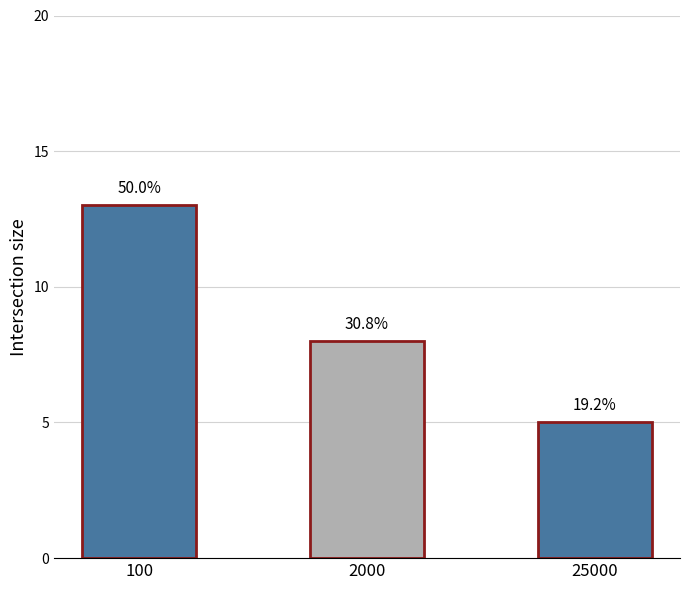

Where does the data first go above 8?

100